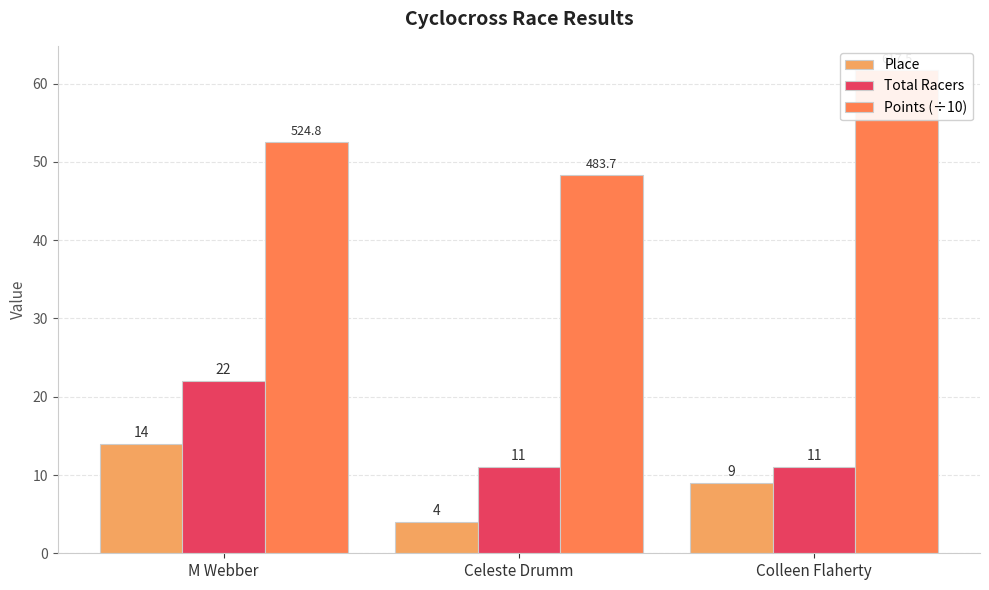

Reading left to right, transcribe all the data shown in this chart.

Place: M Webber=14.0	Celeste Drumm=4.0	Colleen Flaherty=9.0
Total Racers: M Webber=22.0	Celeste Drumm=11.0	Colleen Flaherty=11.0
Points (÷10): M Webber=52.5	Celeste Drumm=48.4	Colleen Flaherty=61.7